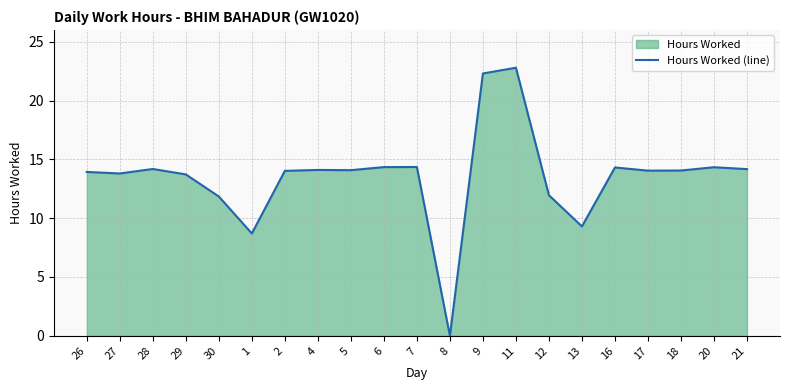

The chart shows a value of 13.9 at 26. True or false?

True